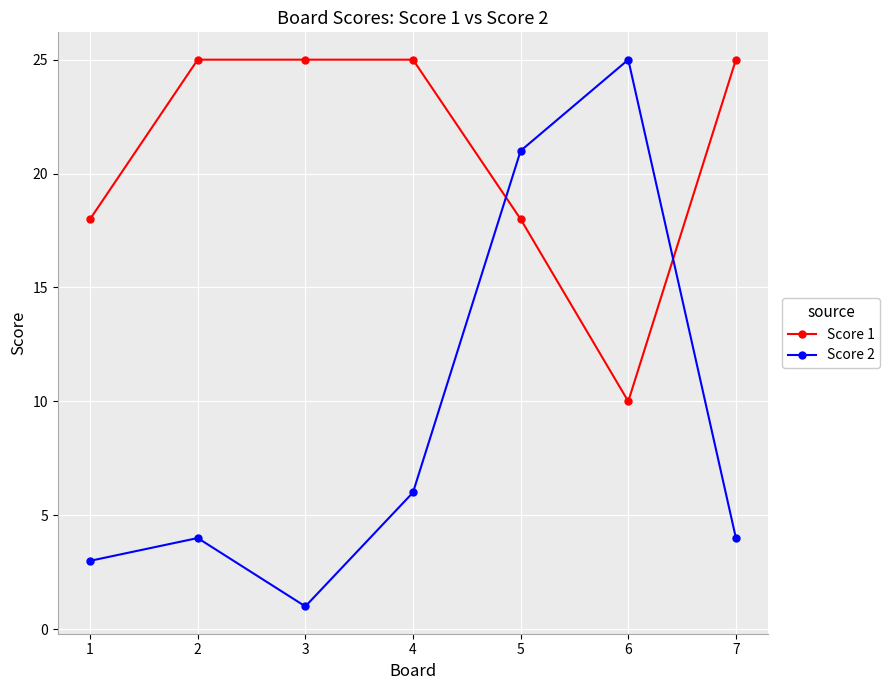

What is the value of the Score 1 point at the 4th from the left?

25